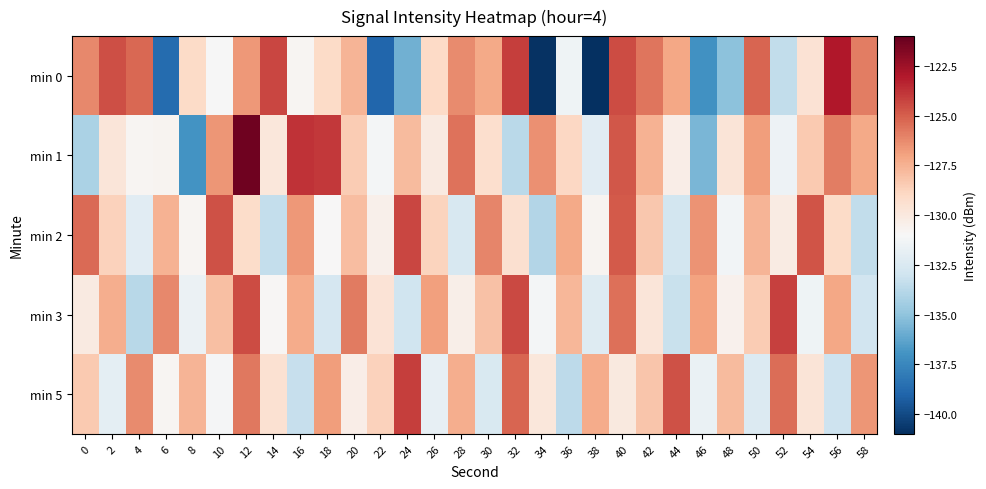

Between 16 and 58, which series saw the biggest shift?

min 2